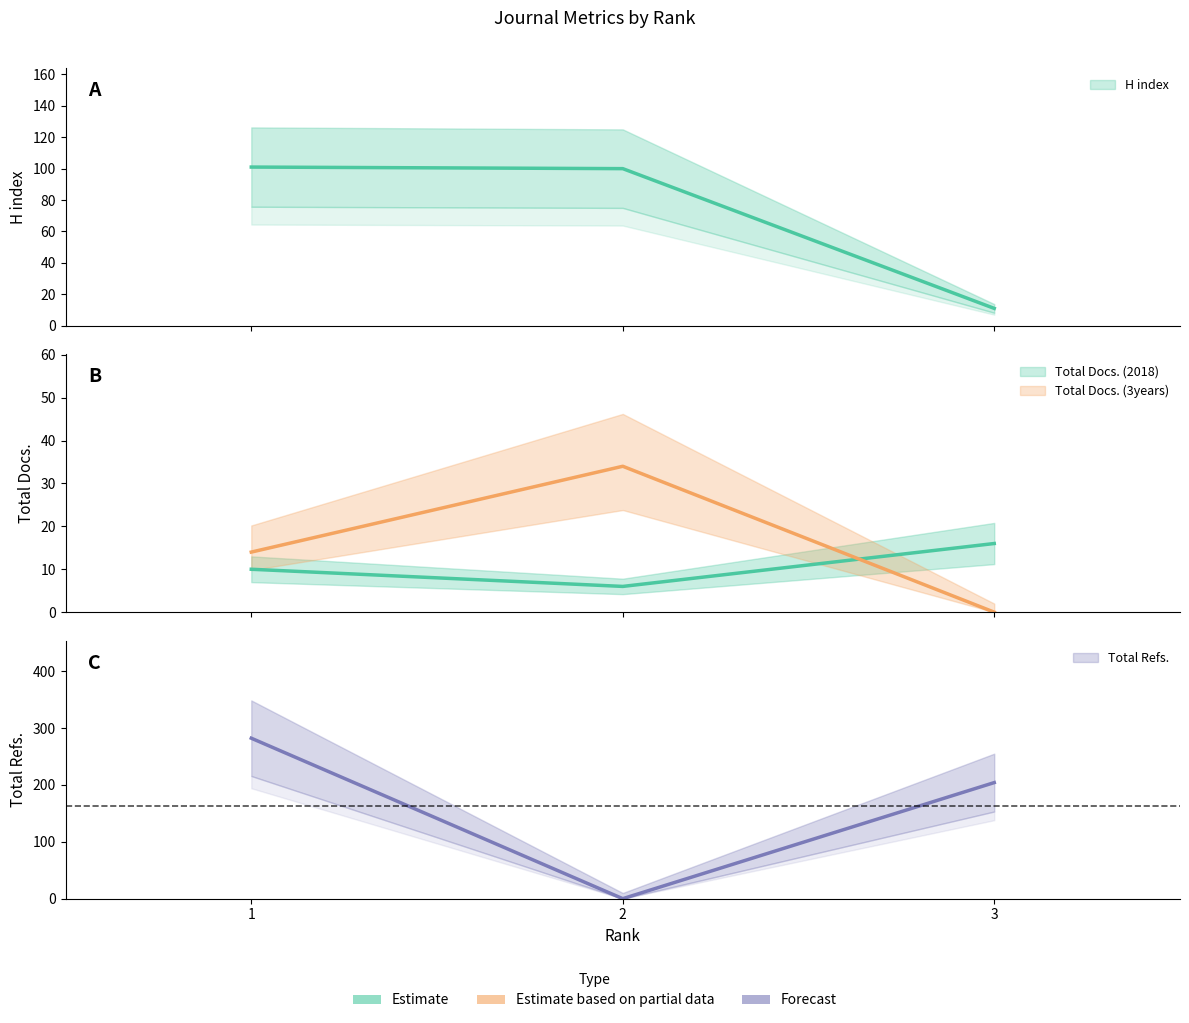

At how many categories does at least one series exceed 274?

1